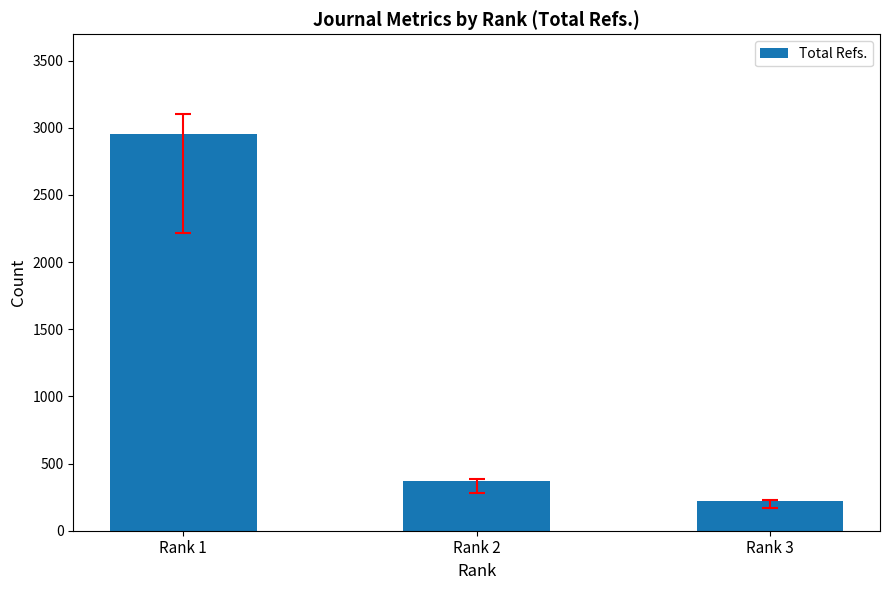

Is it true that the value at Rank 2 is 247?

False